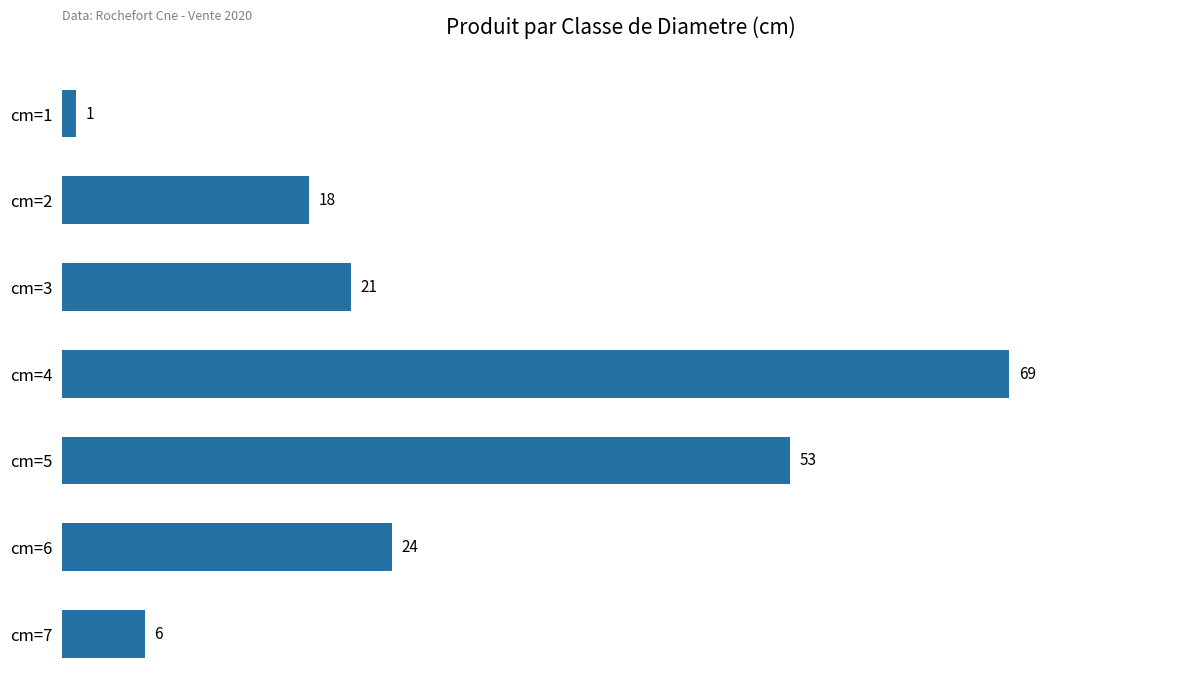

Reading top to bottom, extract all data points from this chart.

cm=1=1	cm=2=18	cm=3=21	cm=4=69	cm=5=53	cm=6=24	cm=7=6